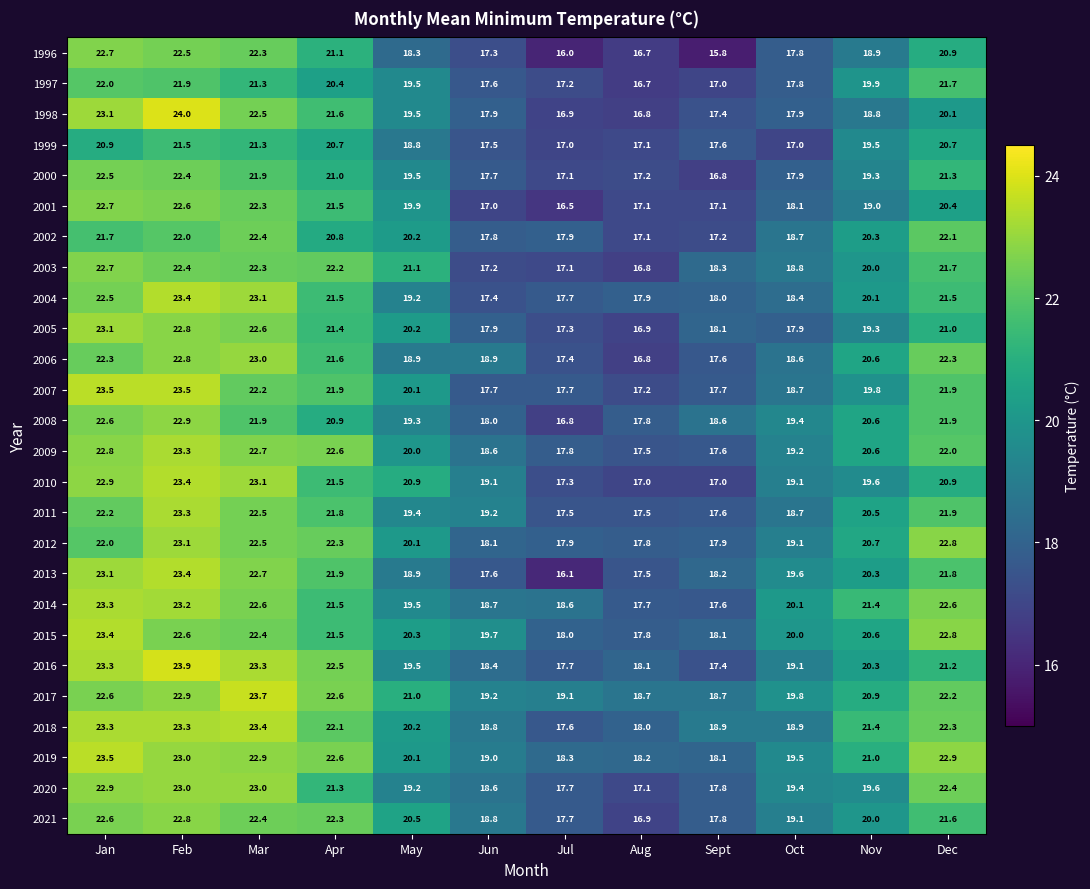

What is the difference between the second highest and second lowest values in the 2016 series?

5.6